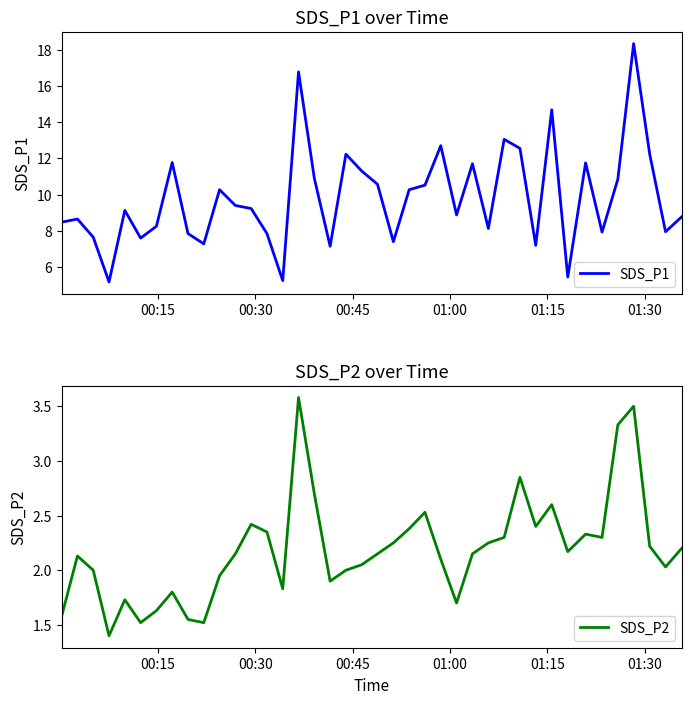

At how many categories does at least one series exceed 17?

1